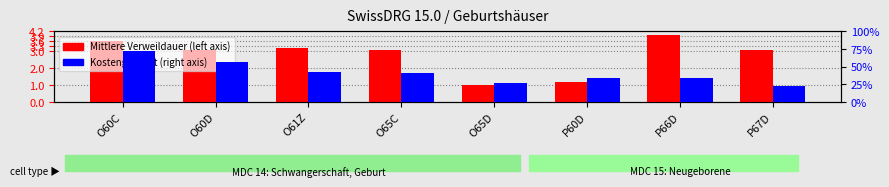

List the series in order of their peak value, lowest first.

Kostengewicht, Mittlere Verweildauer